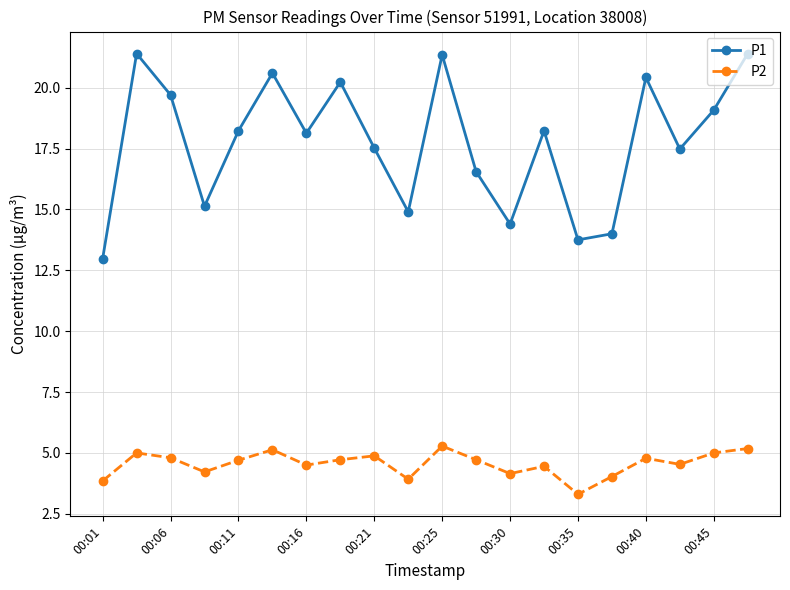

At how many categories does at least one series exceed 20?

6